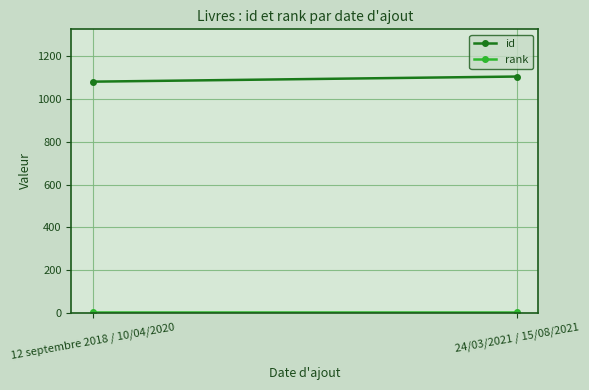

Rank the categories by id value from highest to lowest.

24/03/2021 / 15/08/2021, 12 septembre 2018 / 10/04/2020